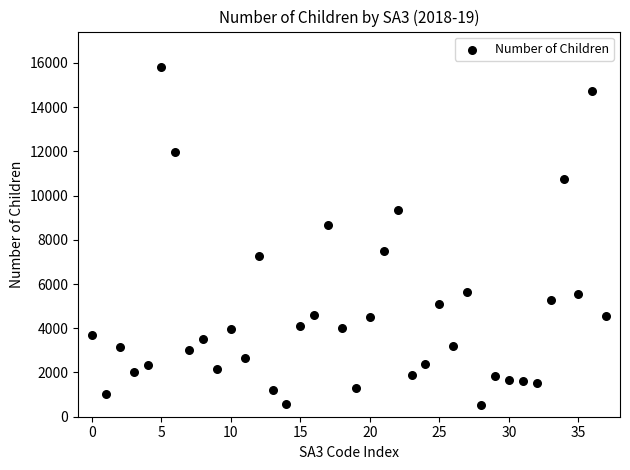

What is the range of Y values (max minus min)?

15290